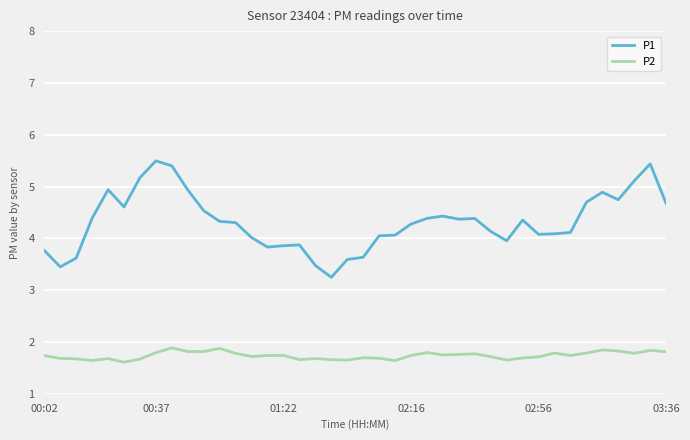

What is the lowest value of the P2 series?

1.6